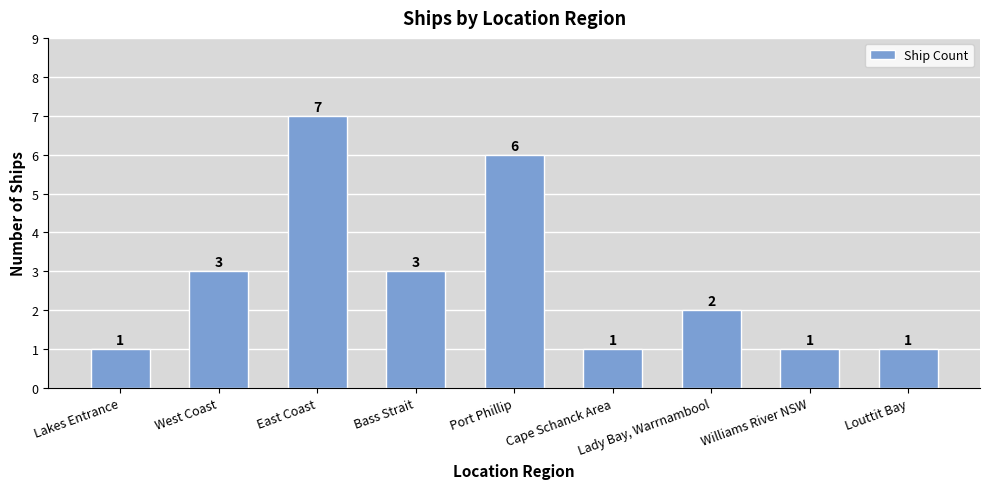

How many values are between 1 and 3?

7